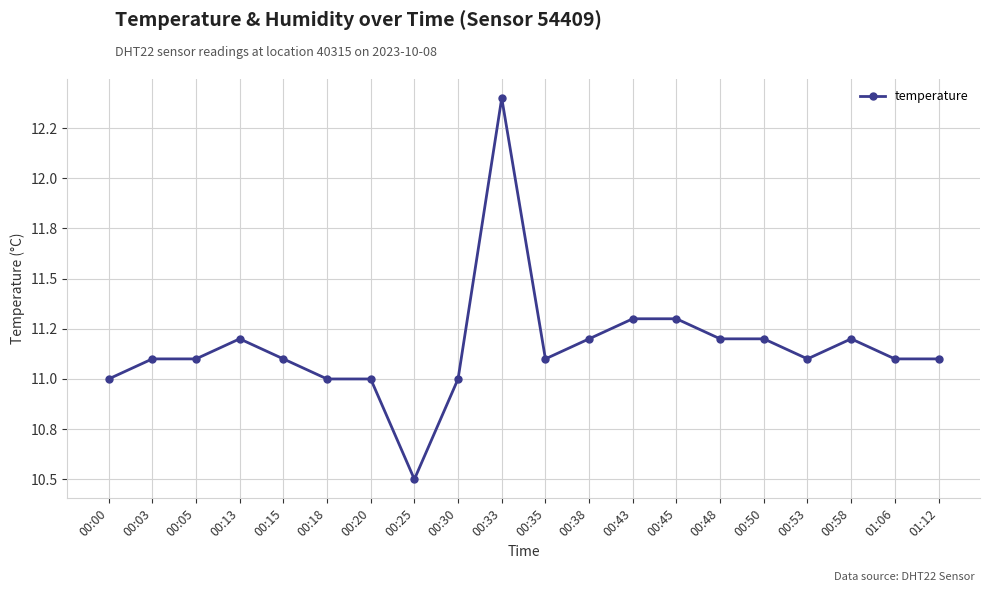

Reading right to left, transcribe all the data shown in this chart.

01:12=11.1	01:06=11.1	00:58=11.2	00:53=11.1	00:50=11.2	00:48=11.2	00:45=11.3	00:43=11.3	00:38=11.2	00:35=11.1	00:33=12.4	00:30=11.0	00:25=10.5	00:20=11.0	00:18=11.0	00:15=11.1	00:13=11.2	00:05=11.1	00:03=11.1	00:00=11.0